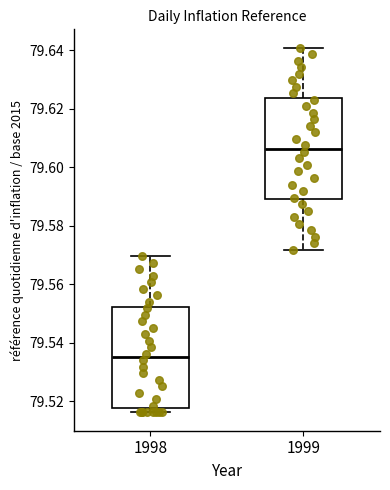

Where does the upper whisker of the box at x = 1999 end on the y-axis? The values are not printed on the chart, so give them approximately, as read against the axis.

79.640